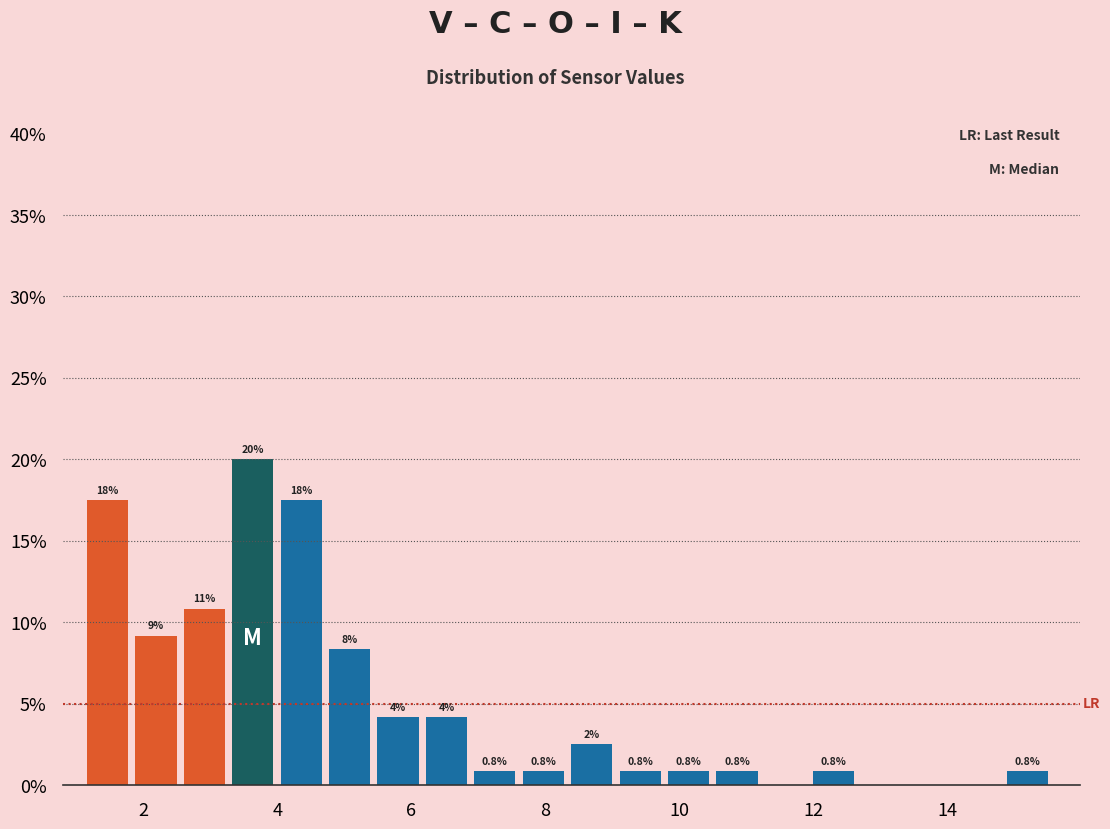

Around what value on the x-axis is the tallest bar? Give the approximate position of its centre, as read against the axis.

3.6